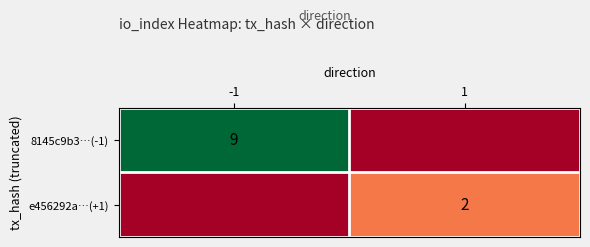

The e456292a…(+1) series shows 2 at 1. True or false?

True